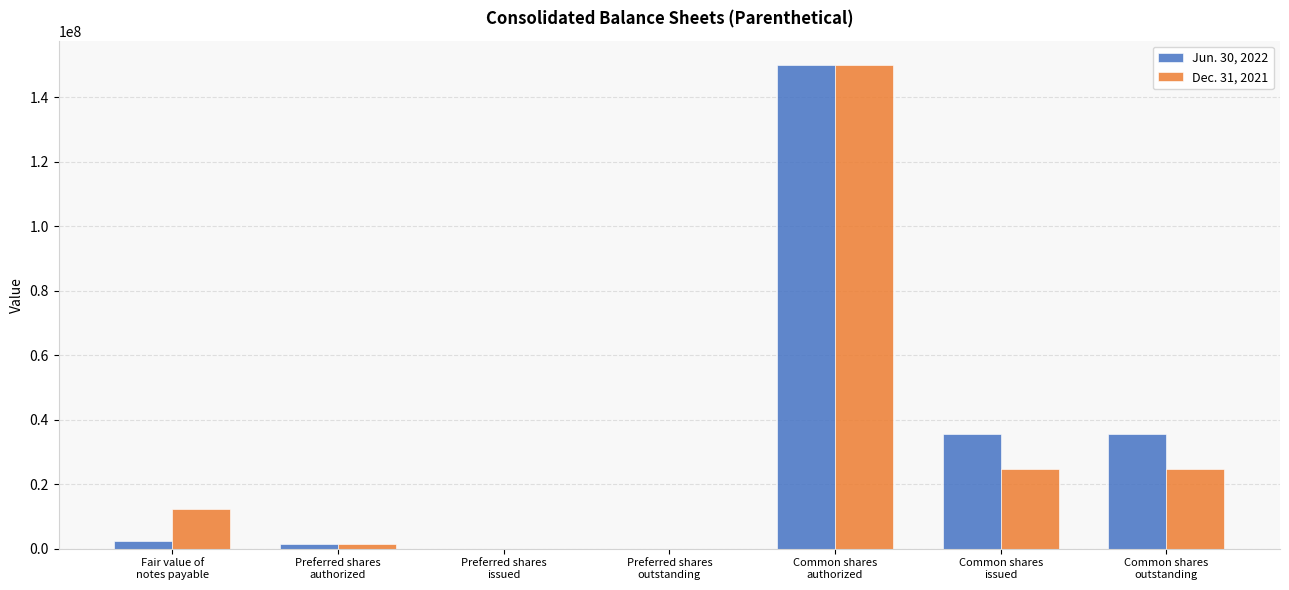

What is the greatest value displayed?

150000000